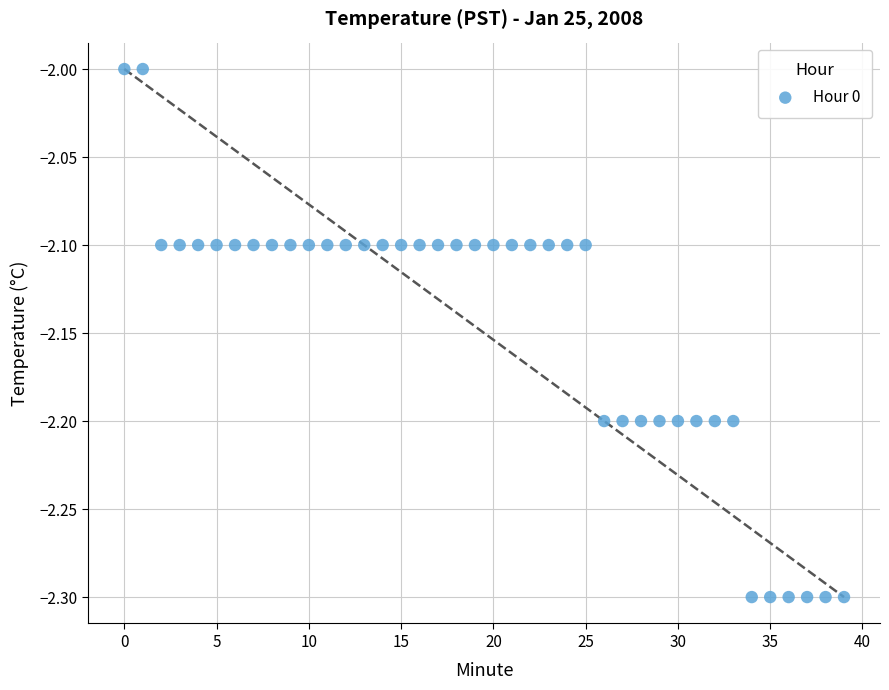

What is the range of Y values (max minus min)?

0.3